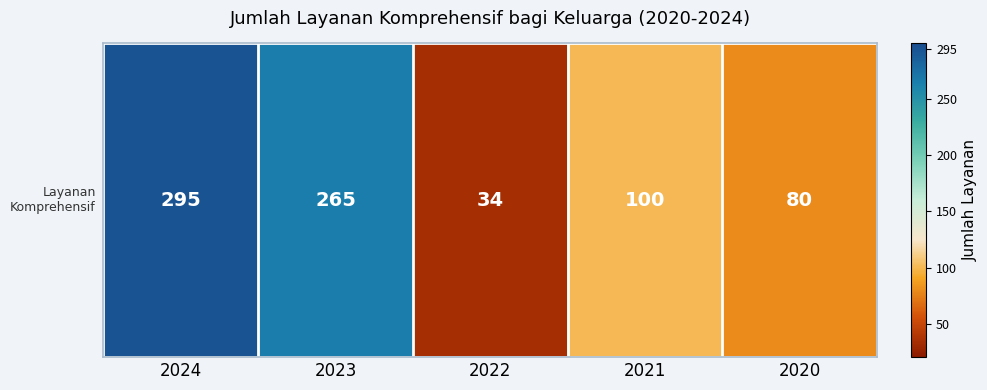

What is the smallest value displayed?

34